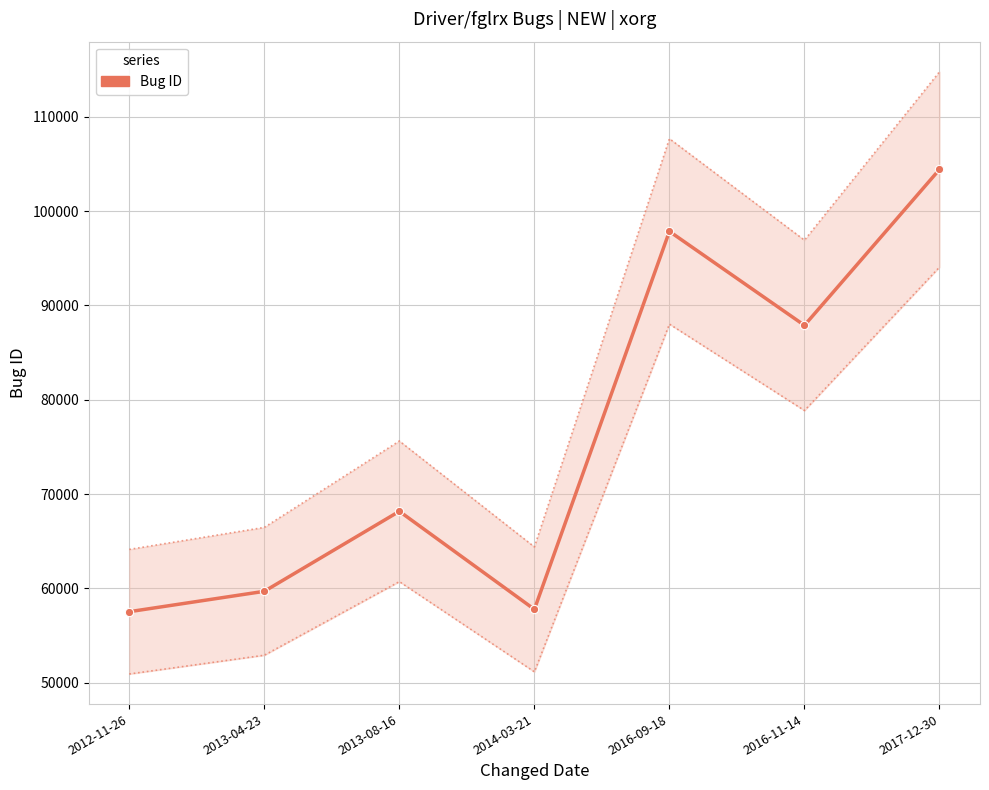

Which has a higher value, 2012-11-26 or 2016-09-18?

2016-09-18